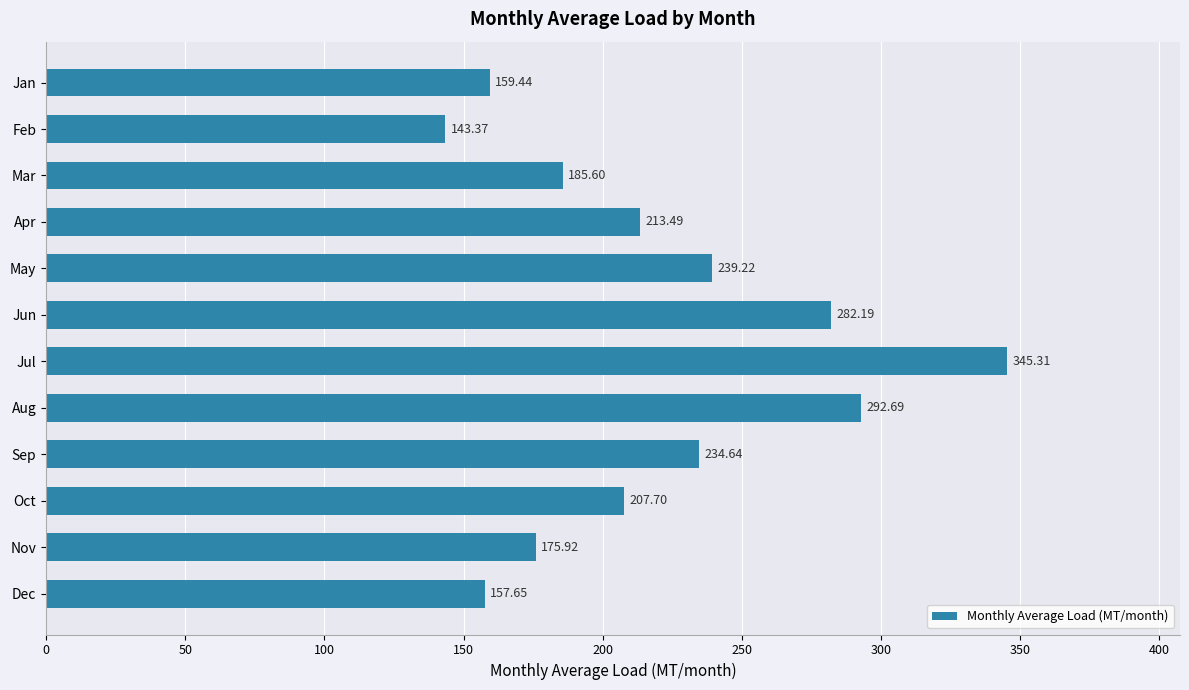

Where is the data nearest to the value 244?

May